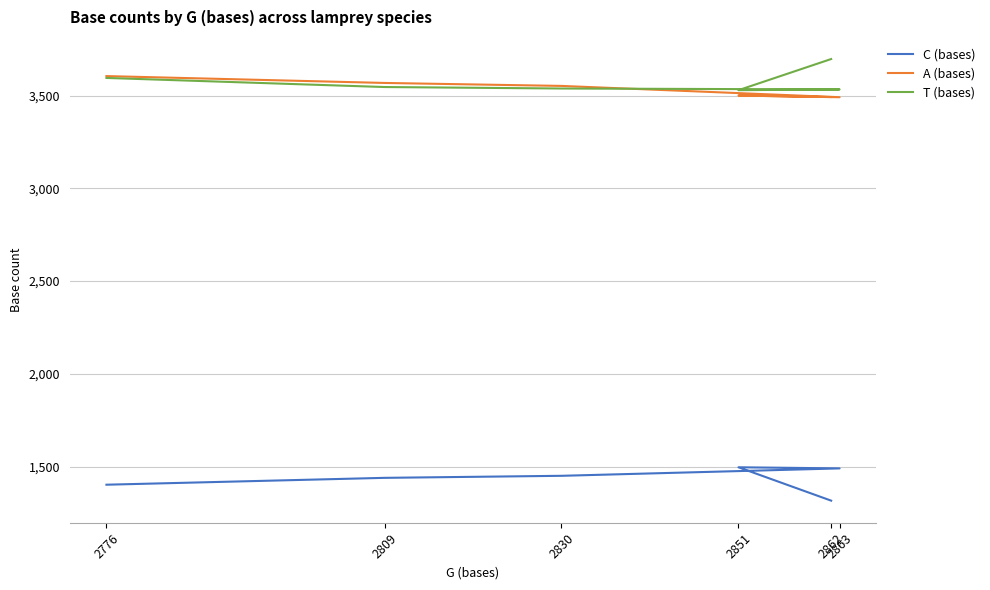

Reading left to right, extract all data points from this chart.

C (bases): 2862=1316	2851=1496	2863=1490	2830=1450	2809=1439	2776=1402
A (bases): 2862=3493	2851=3501	2863=3492	2830=3553	2809=3569	2776=3606
T (bases): 2862=3698	2851=3530	2863=3534	2830=3539	2809=3547	2776=3596